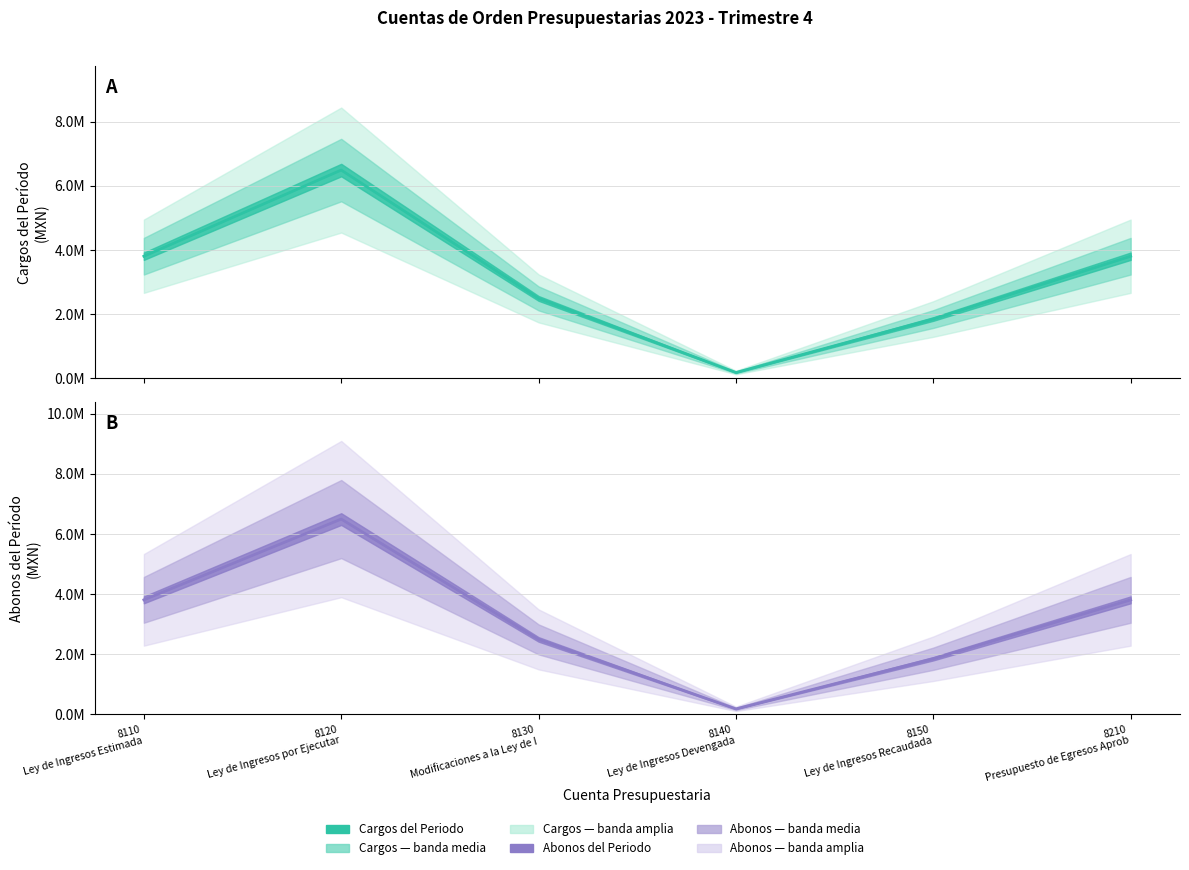

At 8150
Ley de Ingresos Recaudada, list the series in order from largest to smallest.

Cargos del Periodo (línea), Abonos del Periodo (línea)